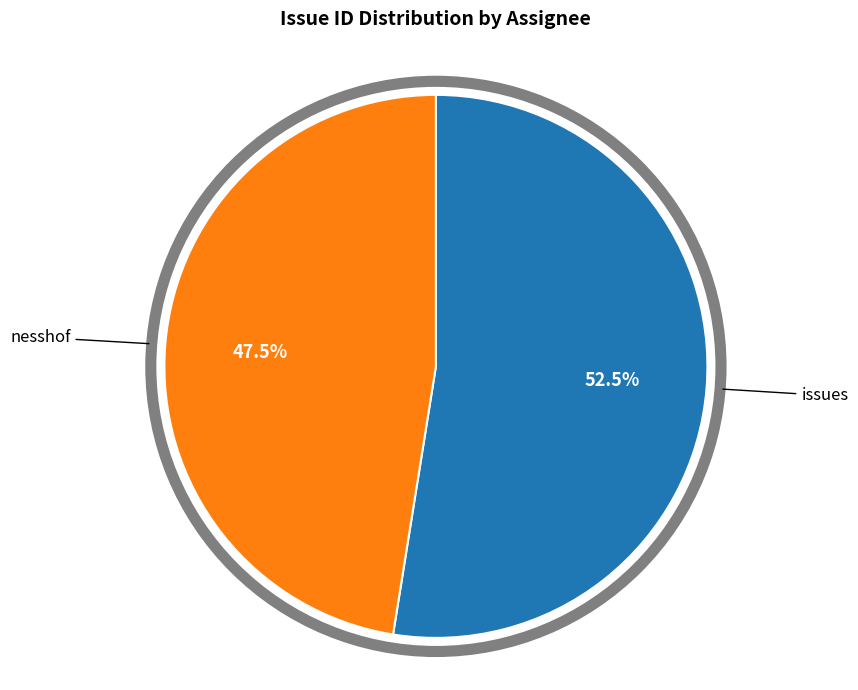

Does any single category account for the majority?

Yes